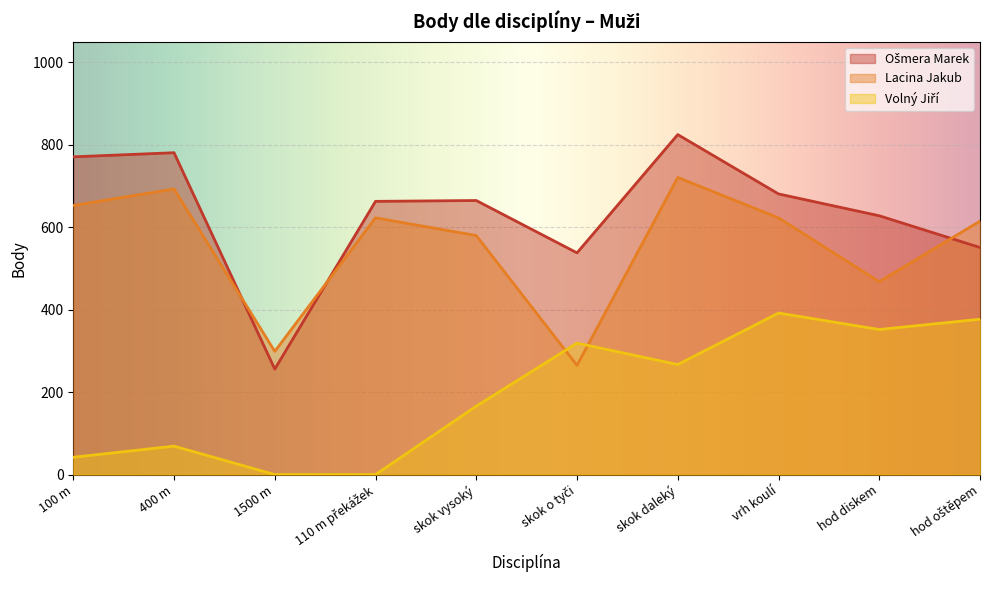

Rank the series at skok o tyči from highest to lowest value.

Ošmera Marek, Volný Jiří, Lacina Jakub